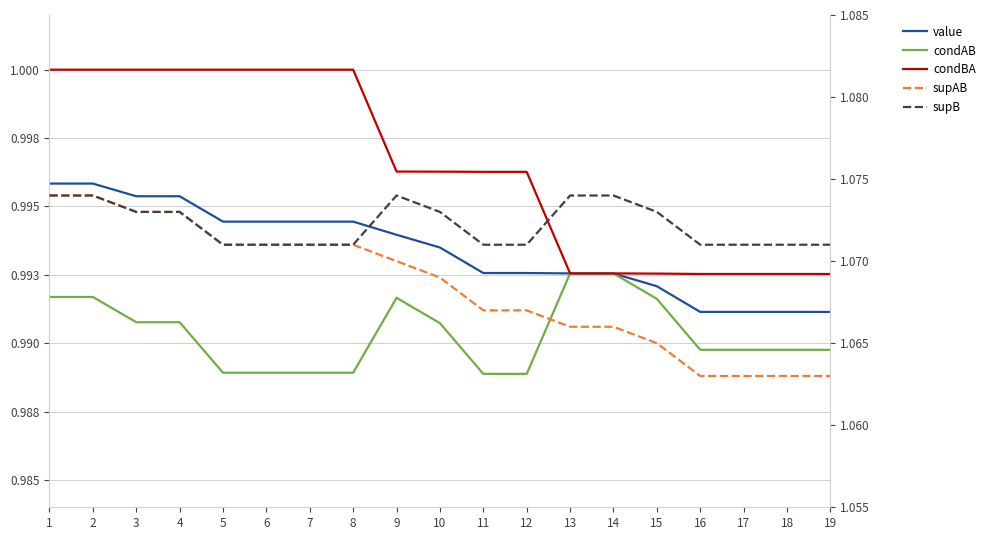

How many value values are between 0 and 1?

19